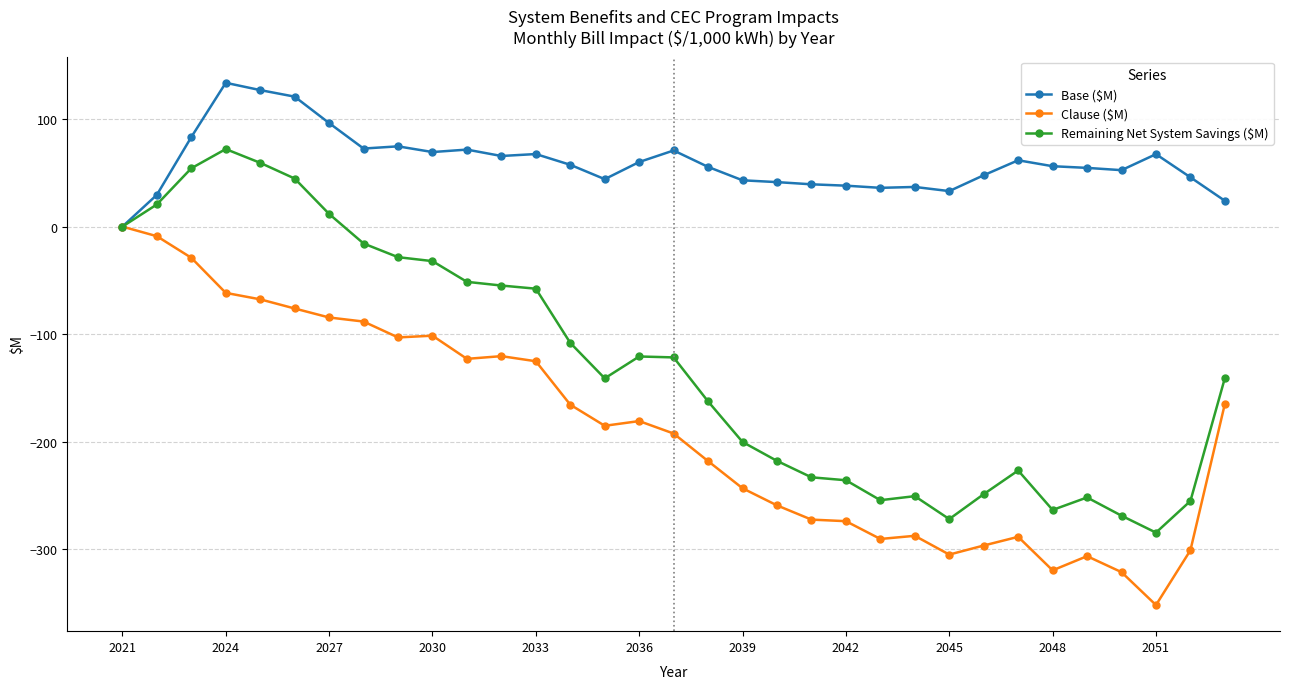

What is the value of the Remaining Net System Savings ($M) point at the 10th from the left?

-32.1